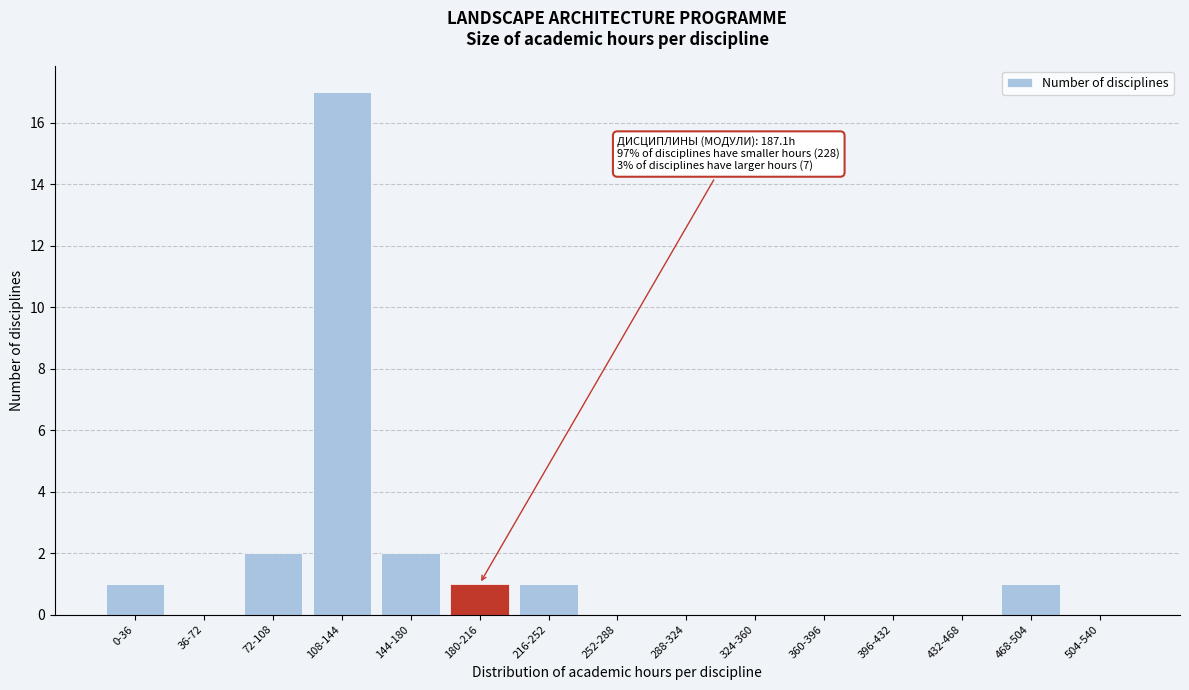

Reading left to right, extract all data points from this chart.

0-36=1	36-72=0	72-108=2	108-144=17	144-180=2	180-216=1	216-252=1	252-288=0	288-324=0	324-360=0	360-396=0	396-432=0	432-468=0	468-504=1	504-540=0